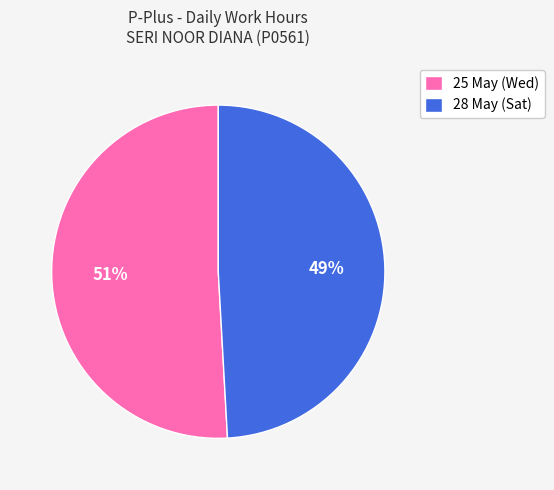

How many segments does this pie chart have?

2